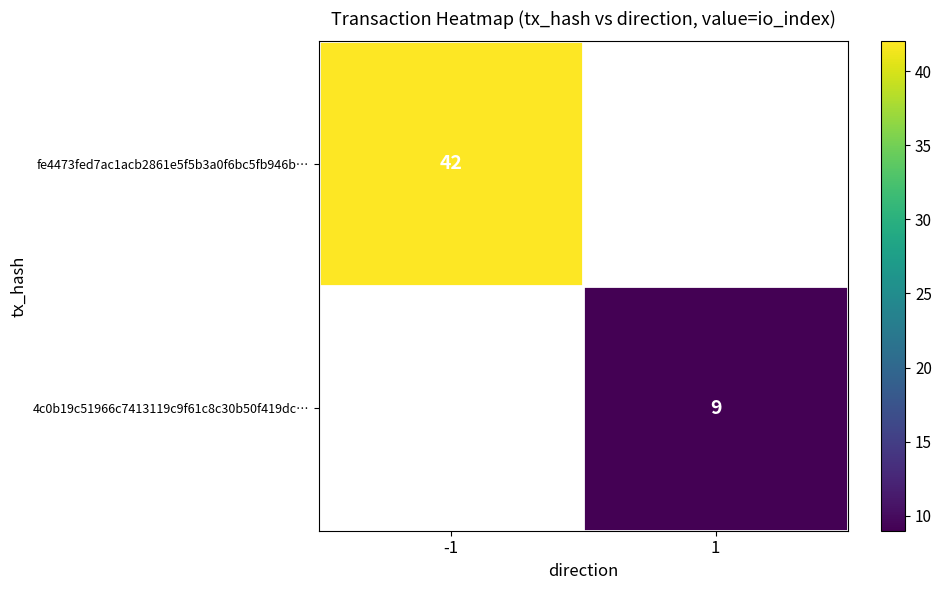

What is the greatest value displayed?

42.0